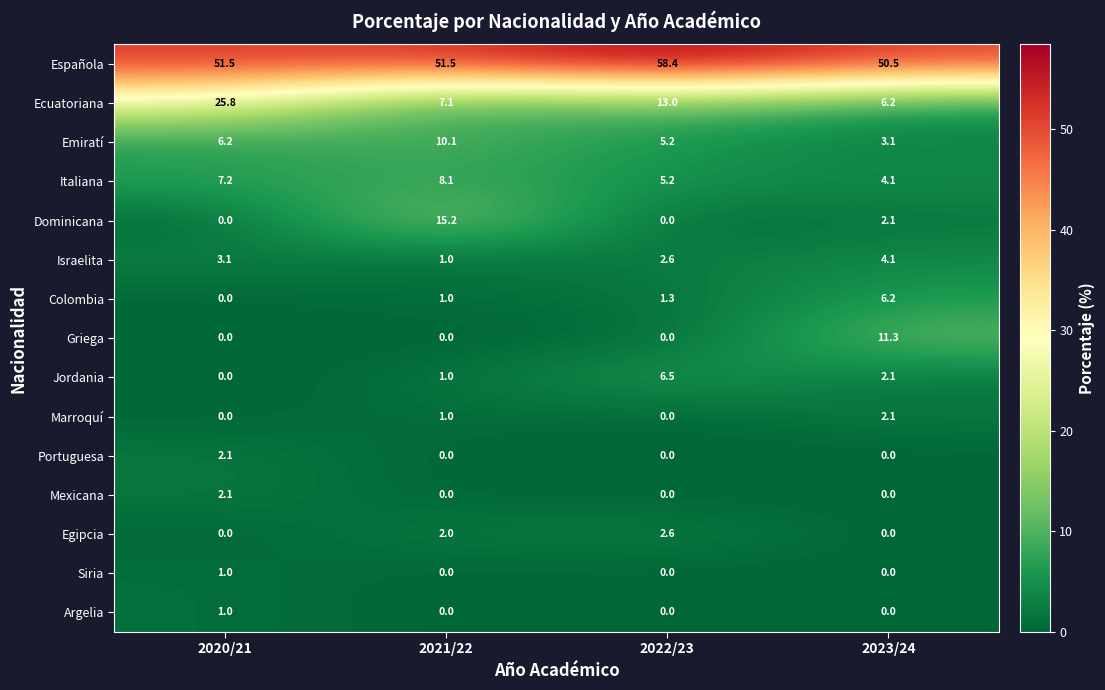

What is the maximum value shown in the chart?

58.4